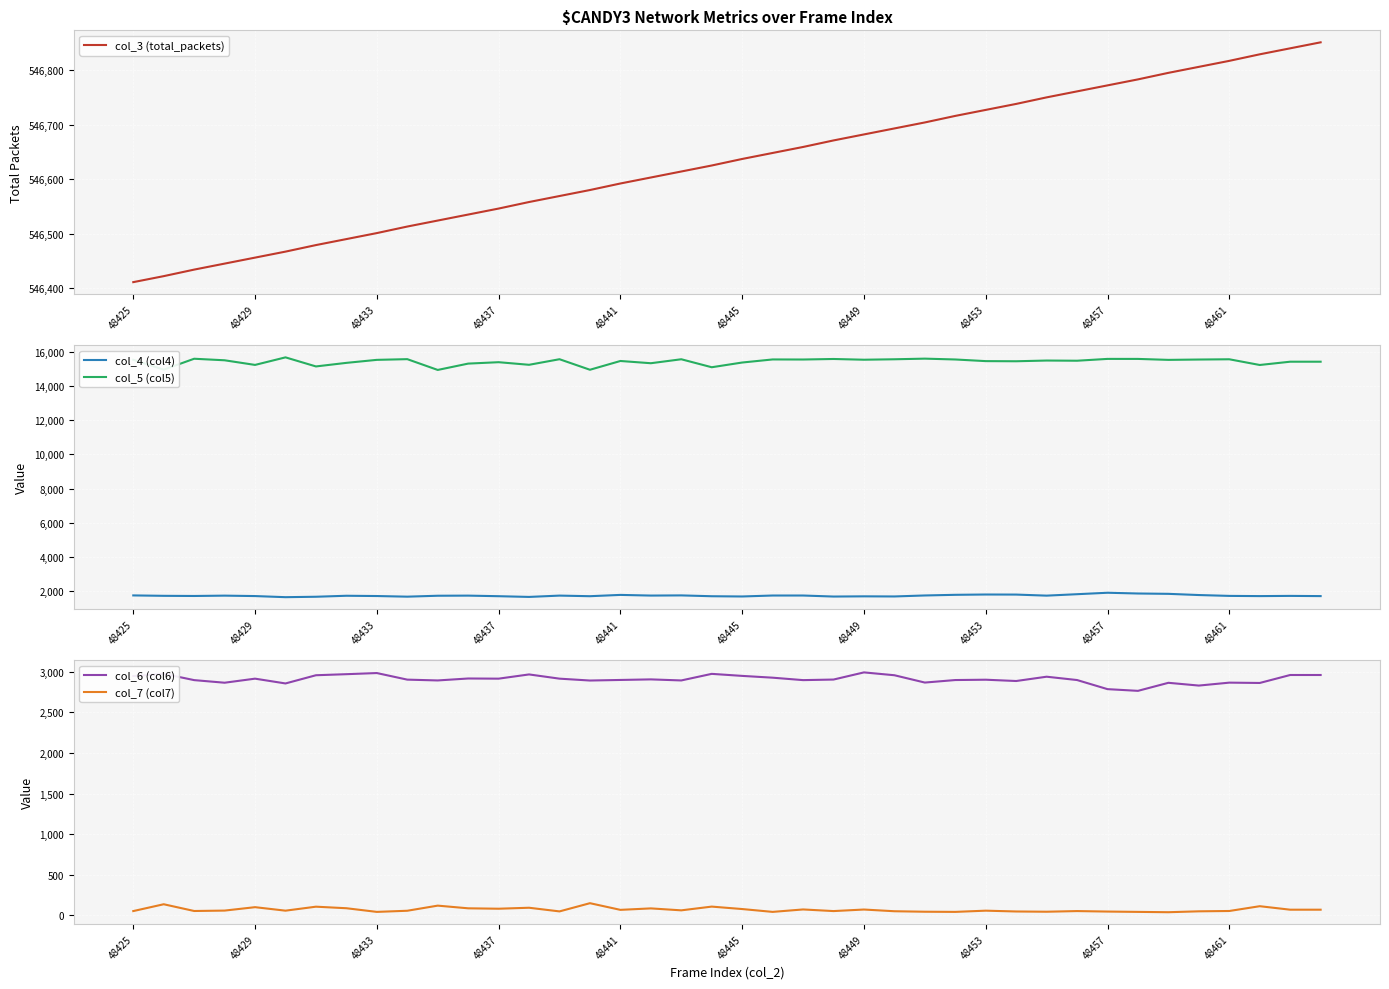

True or false: col_7 (col7) and col_6 (col6) intersect in this chart.

False